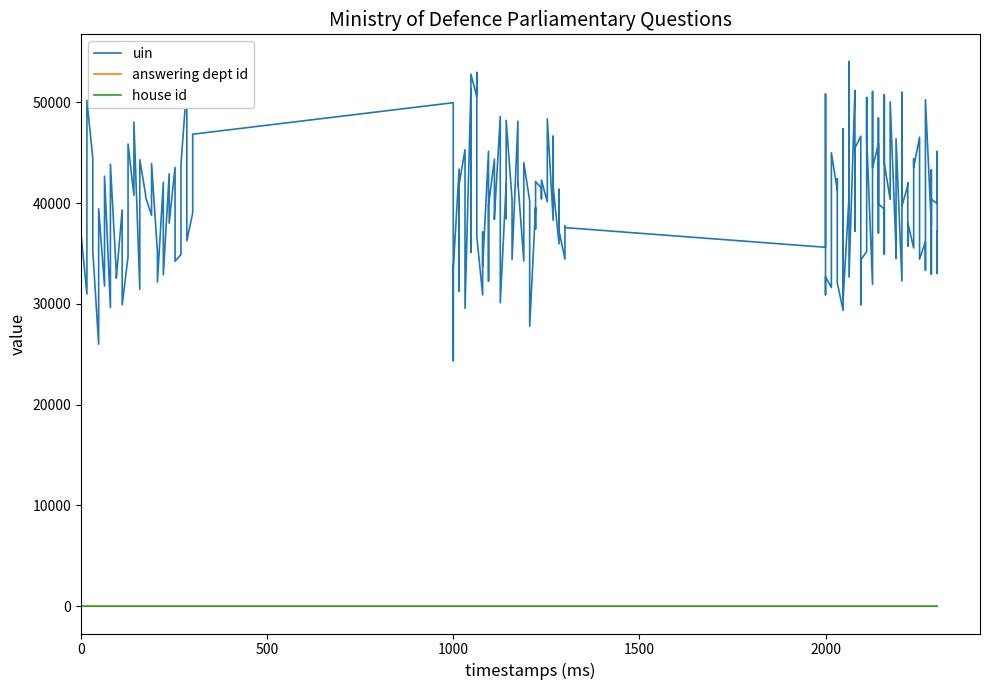

True or false: answering dept id and house id cross at least once.

False